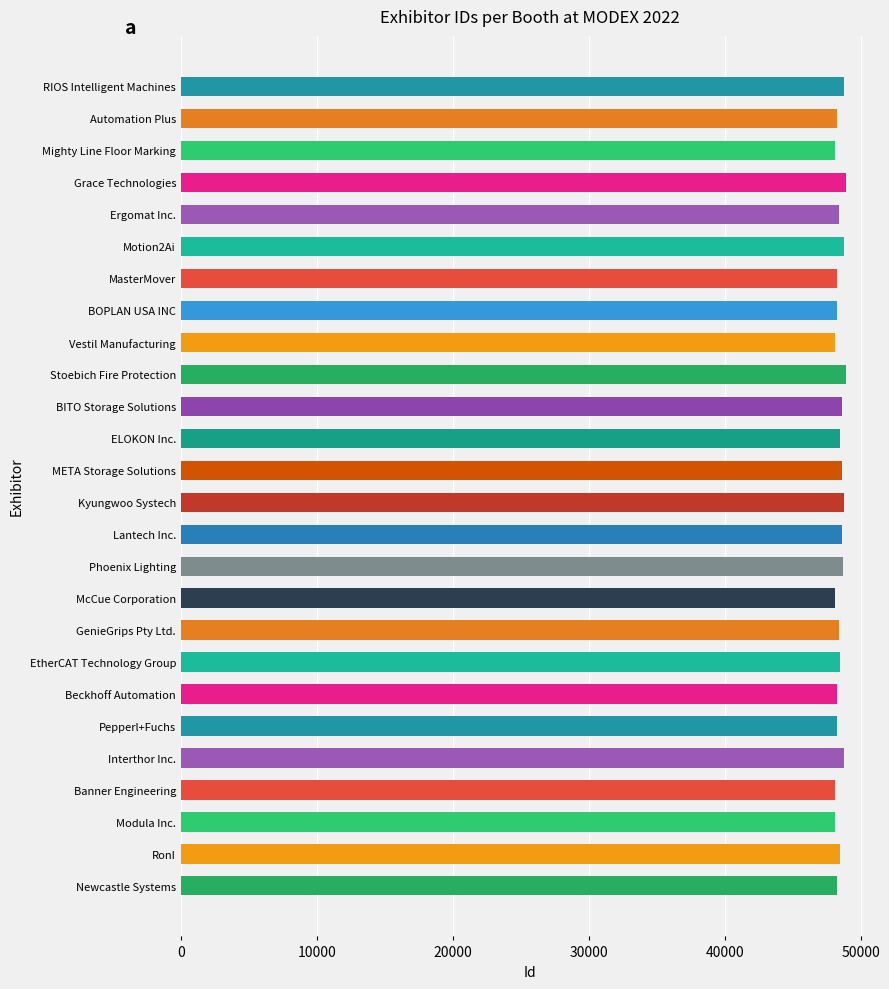

What is the greatest value displayed?

48958